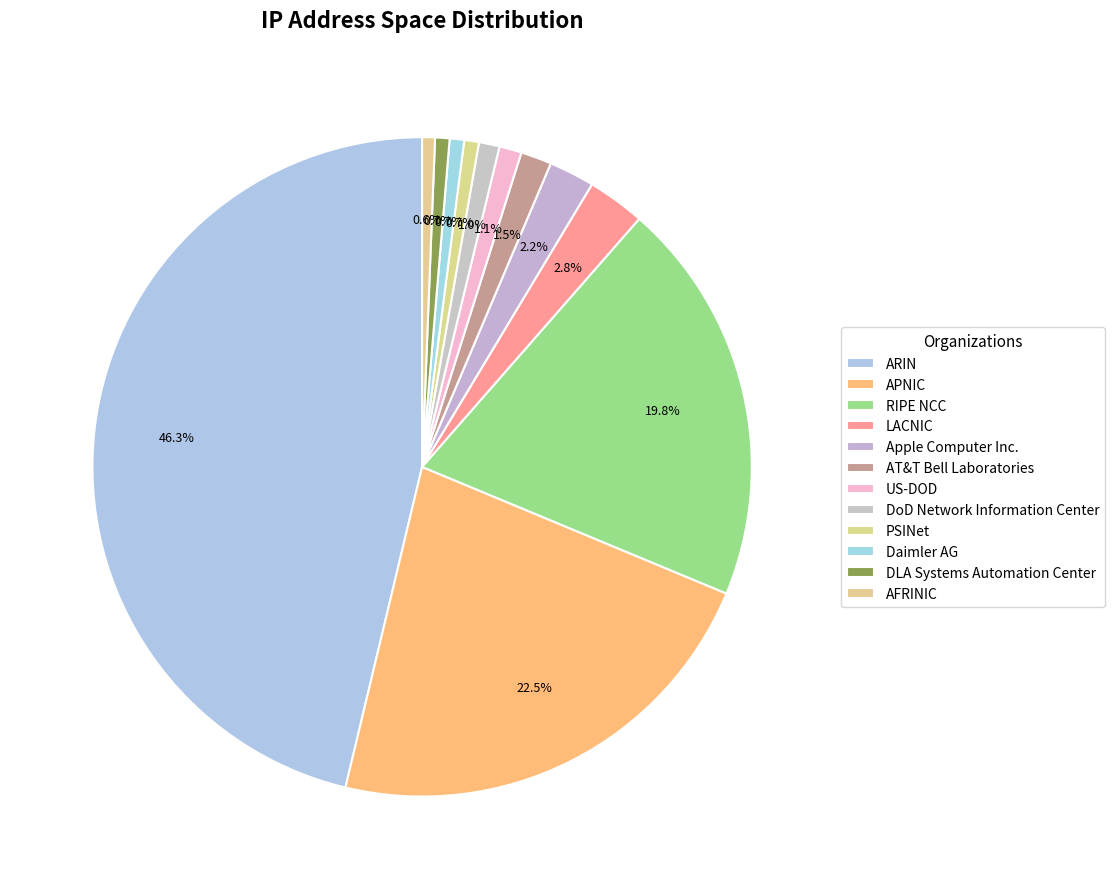

How many segments does this pie chart have?

12